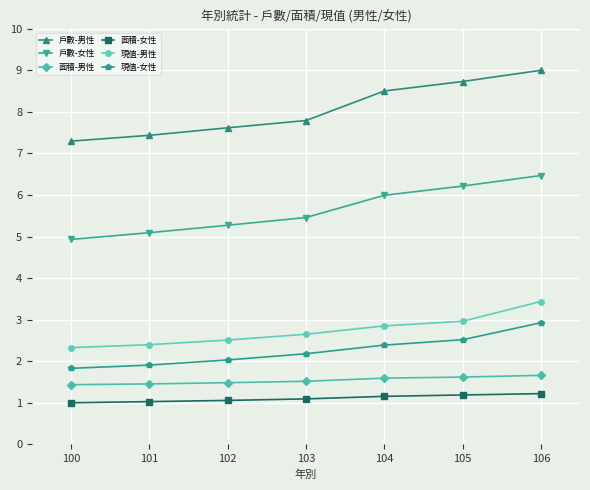

What is the highest value of the 面積-男性 series?

1.7